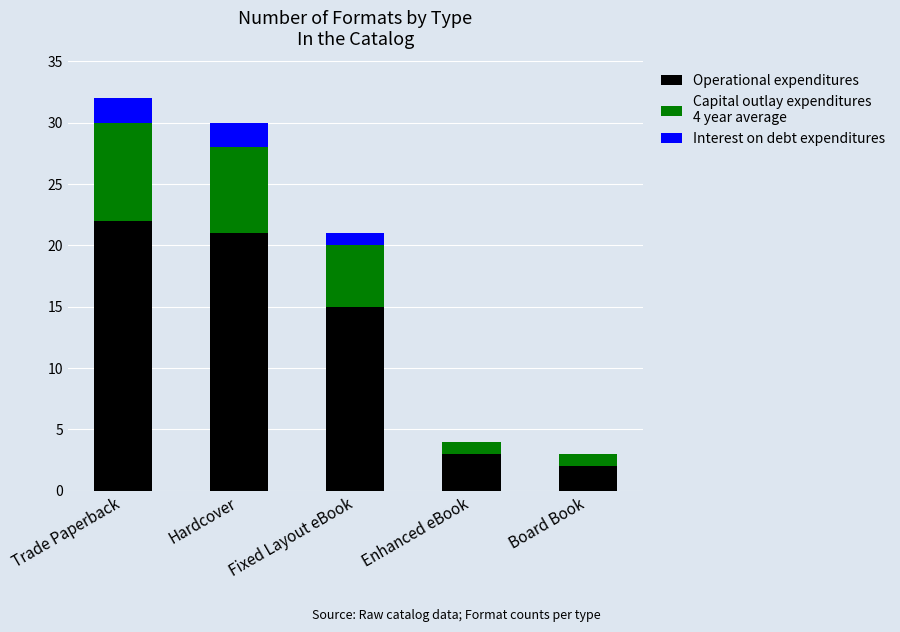

What is the total value across all series at Fixed Layout eBook?

21